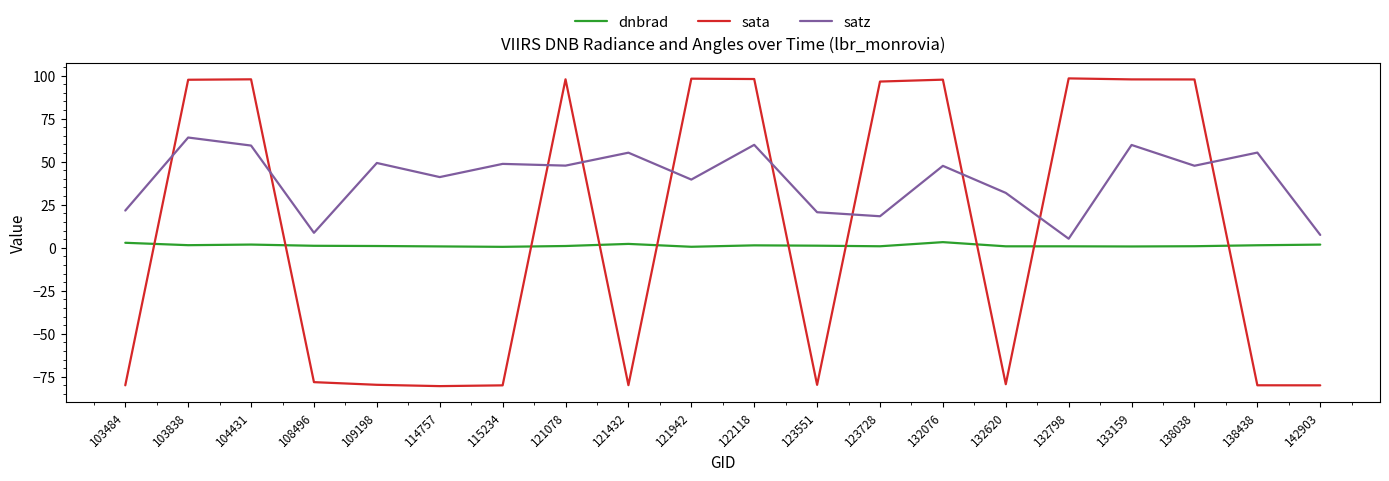

Read the sata value at 122118.

98.0